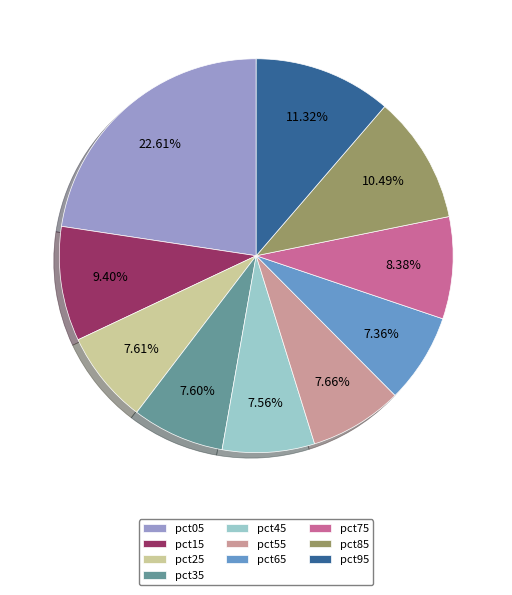

Is it true that pct95 is 11% of the pie?

True